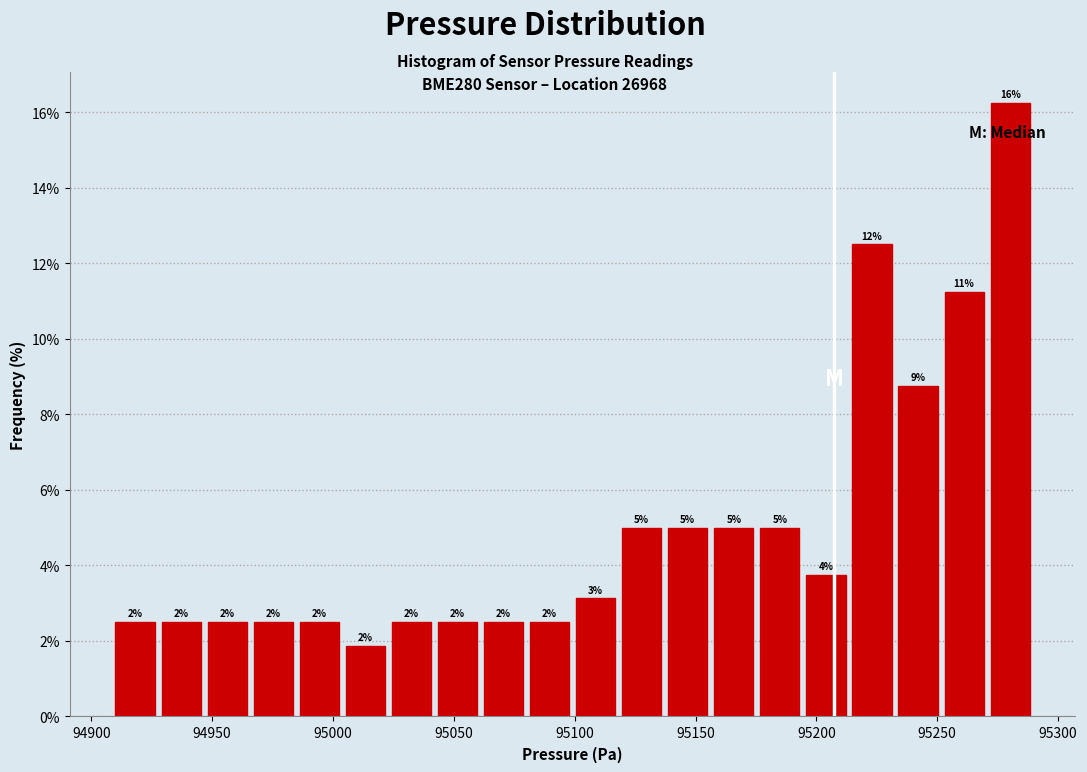

Around what value on the x-axis is the tallest bar? Give the approximate position of its centre, as read against the axis.

95280